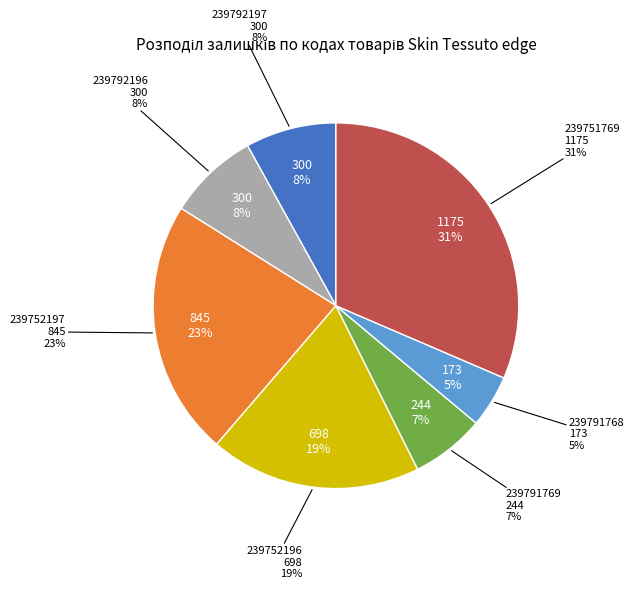

To the nearest percent, what portion does 239752196 represent?

19%